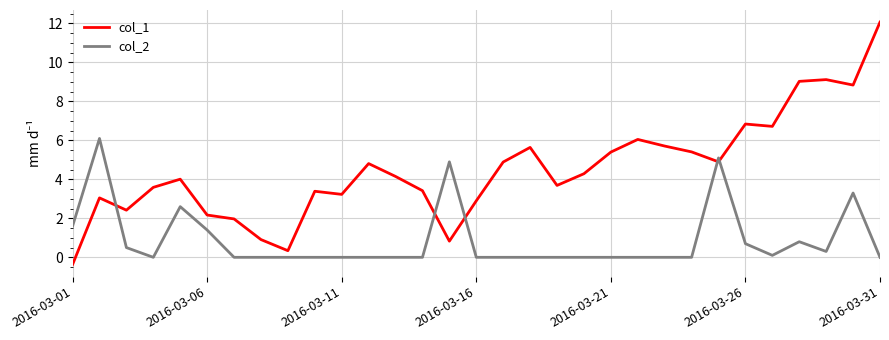

List the series in order of their overall mean, highest first.

col_1, col_2